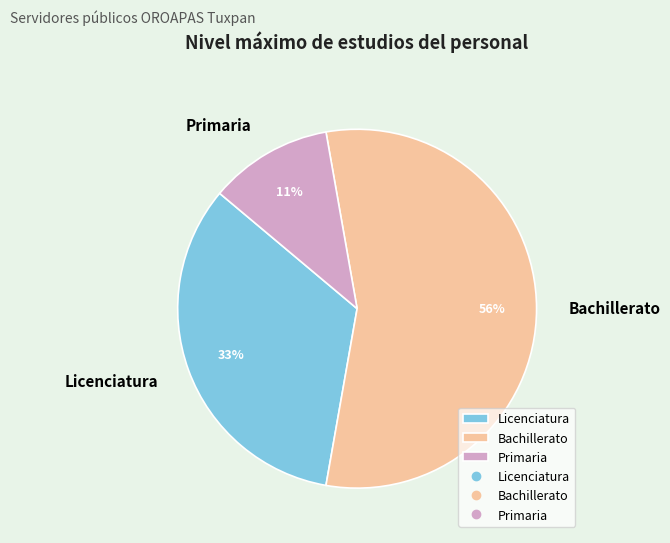

Which category has the biggest portion of the pie?

Bachillerato